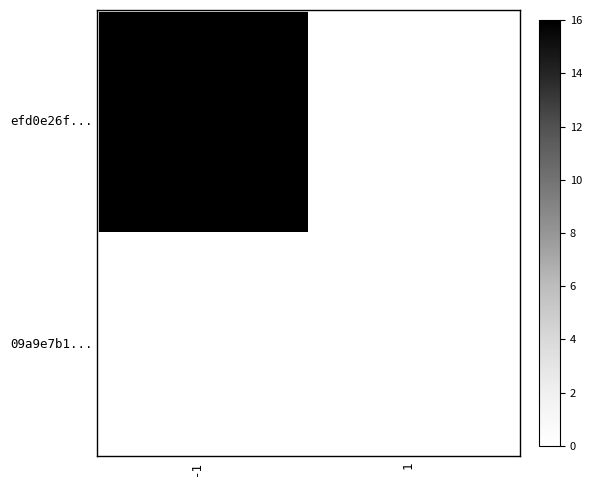

What is the total value across all series at -1?

16